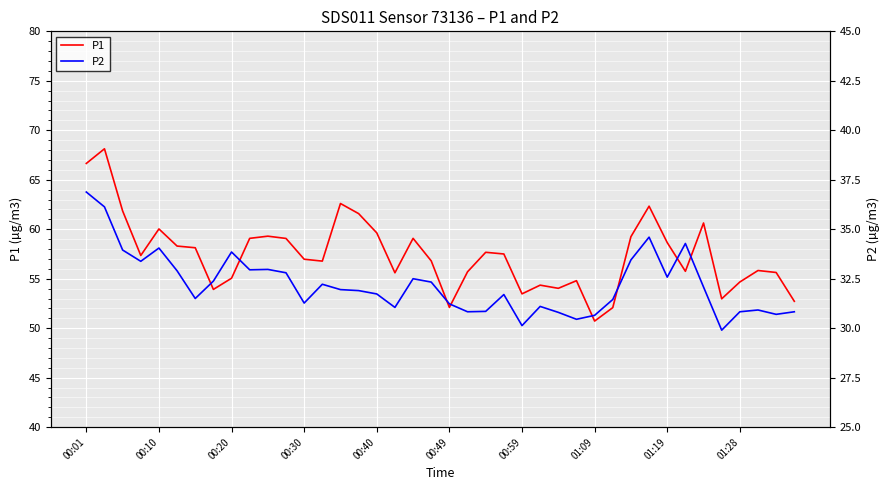

Is the value of P2 at 00:30 greater than the value of P1 at 30?

No